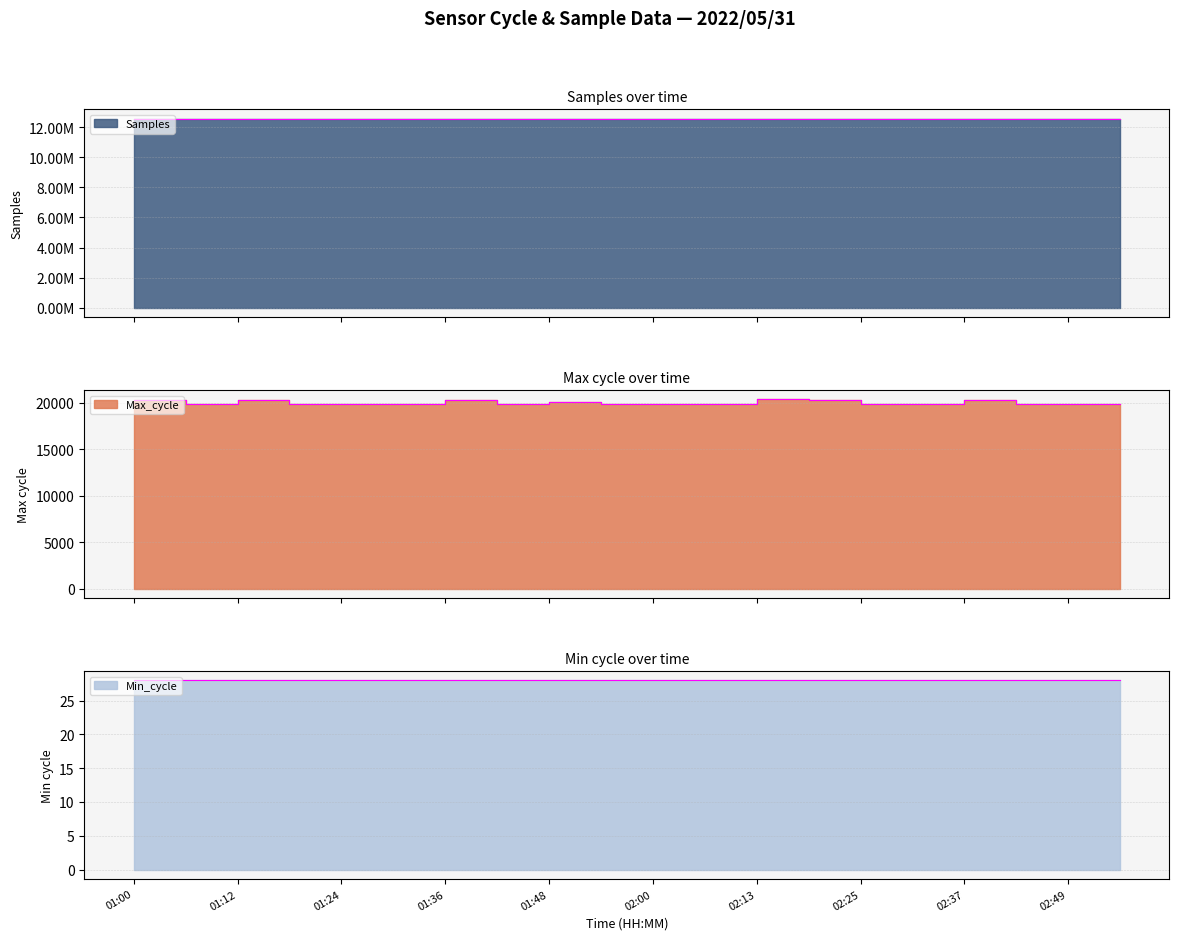

What is the label of the 2nd point from the right?

02:49